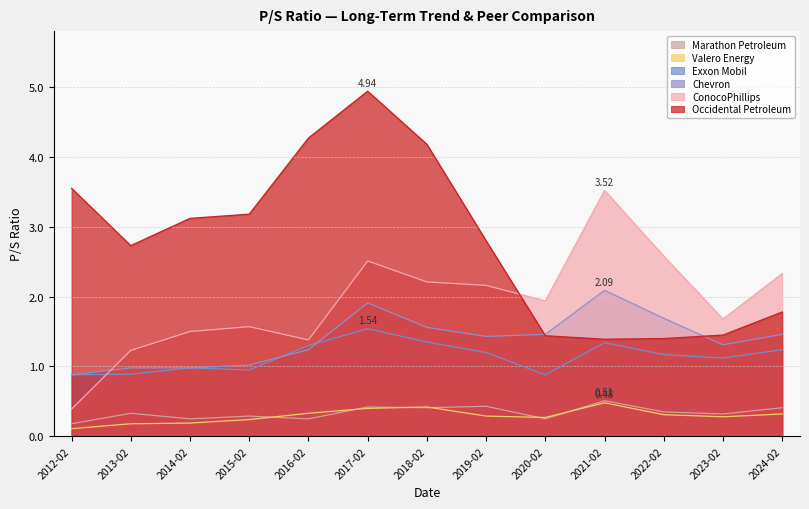

Reading left to right, transcribe all the data shown in this chart.

ConocoPhillips: 0.4	1.2	1.5	1.6	1.4	2.5	2.2	2.2	1.9	3.5	2.6	1.7	2.3
Occidental Petroleum: 3.5	2.7	3.1	3.2	4.3	4.9	4.2	2.8	1.4	1.4	1.4	1.4	1.8
Valero Energy: 0.1	0.2	0.2	0.2	0.3	0.4	0.4	0.3	0.3	0.5	0.3	0.3	0.3
Exxon Mobil: 0.9	0.9	1.0	0.9	1.3	1.5	1.4	1.2	0.9	1.3	1.2	1.1	1.2
Chevron: 0.9	1.0	1.0	1.0	1.2	1.9	1.6	1.4	1.5	2.1	1.7	1.3	1.5
Marathon Petroleum: 0.2	0.3	0.2	0.3	0.2	0.4	0.4	0.4	0.2	0.5	0.3	0.3	0.4